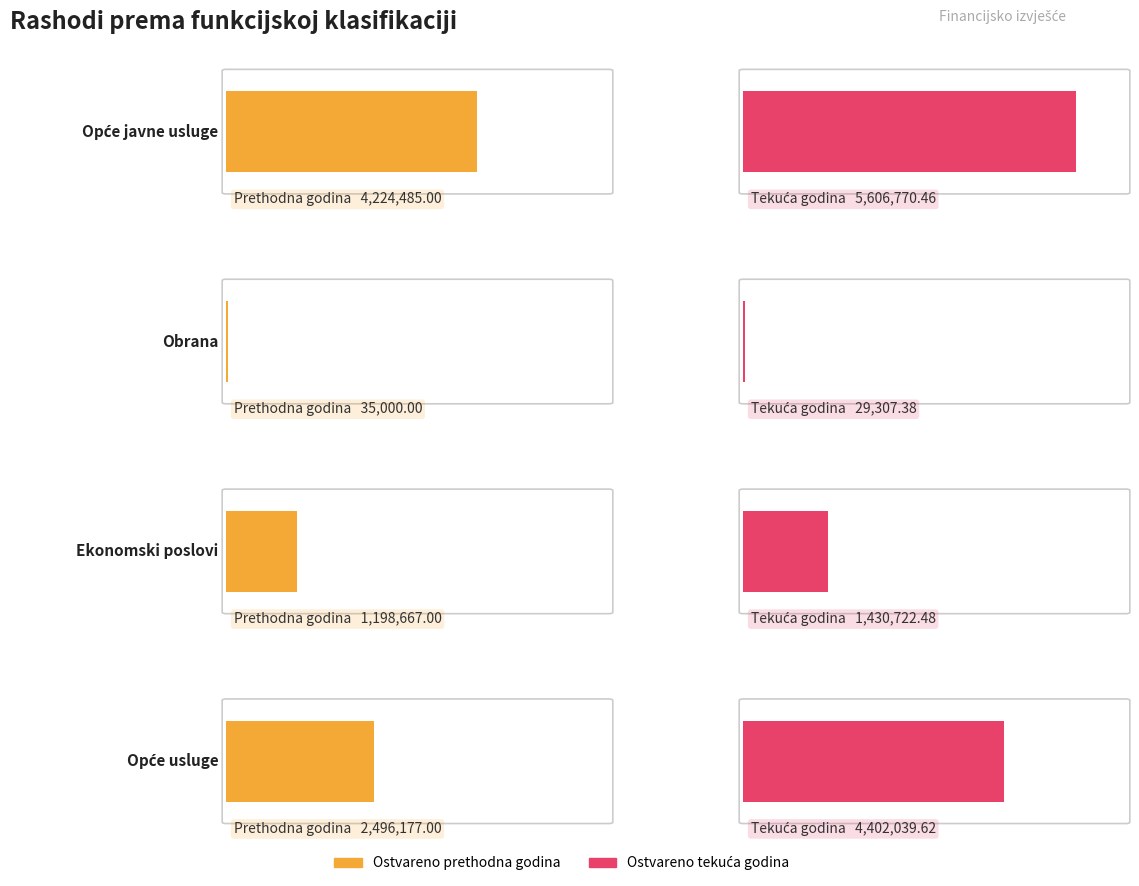

How many bars are there in each group?

2